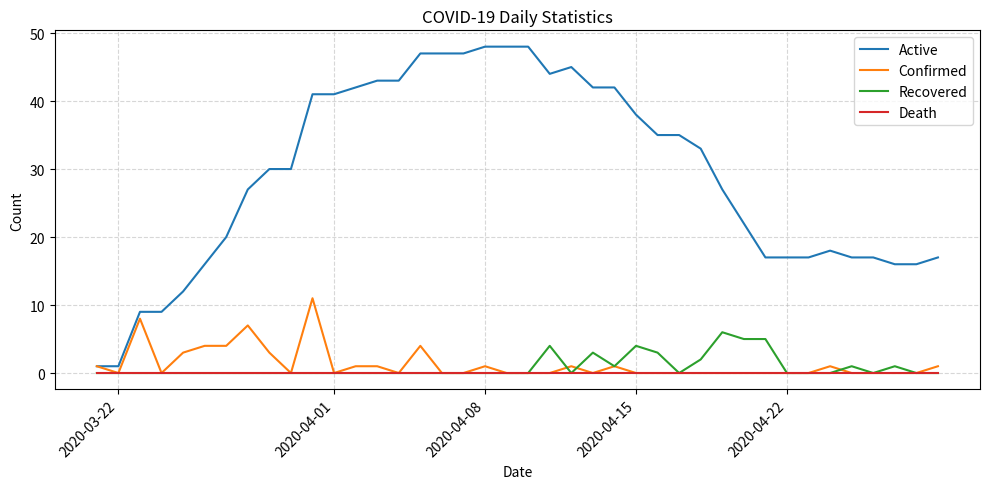

True or false: Confirmed and Recovered cross at least once.

True